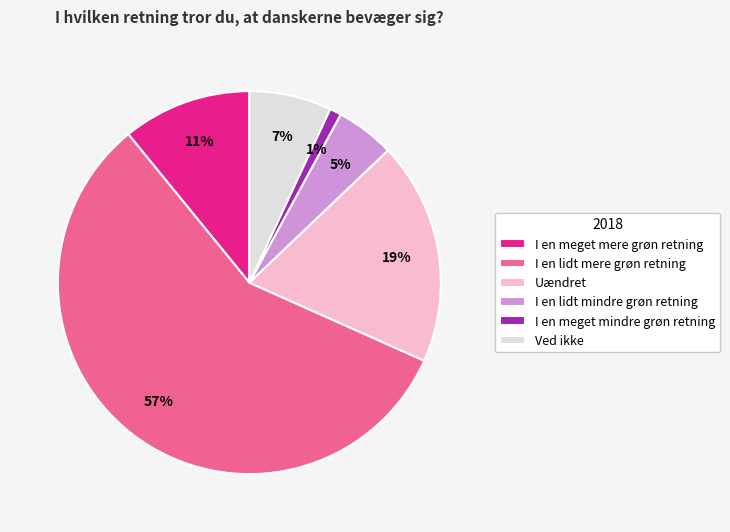

To the nearest percent, what portion does Ved ikke represent?

7%